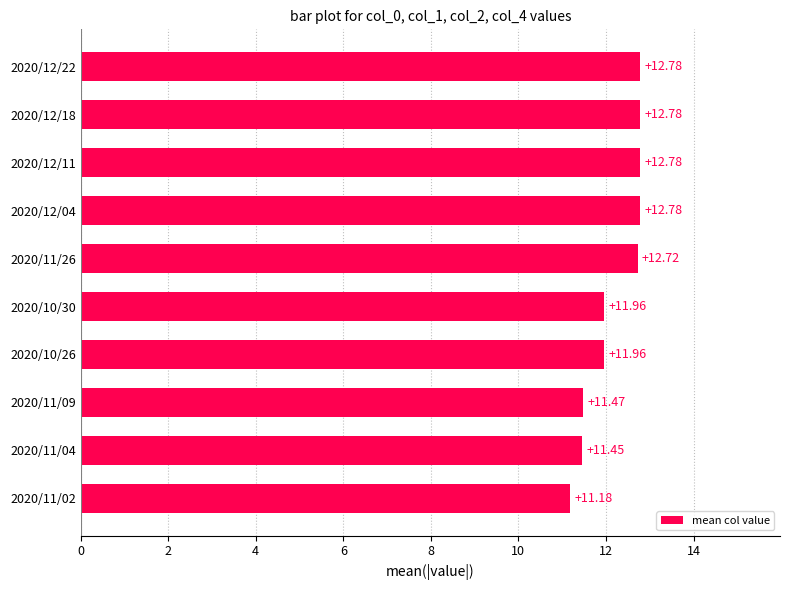

What is the sum of the values at 2020/11/04 and 2020/11/26?

24.2